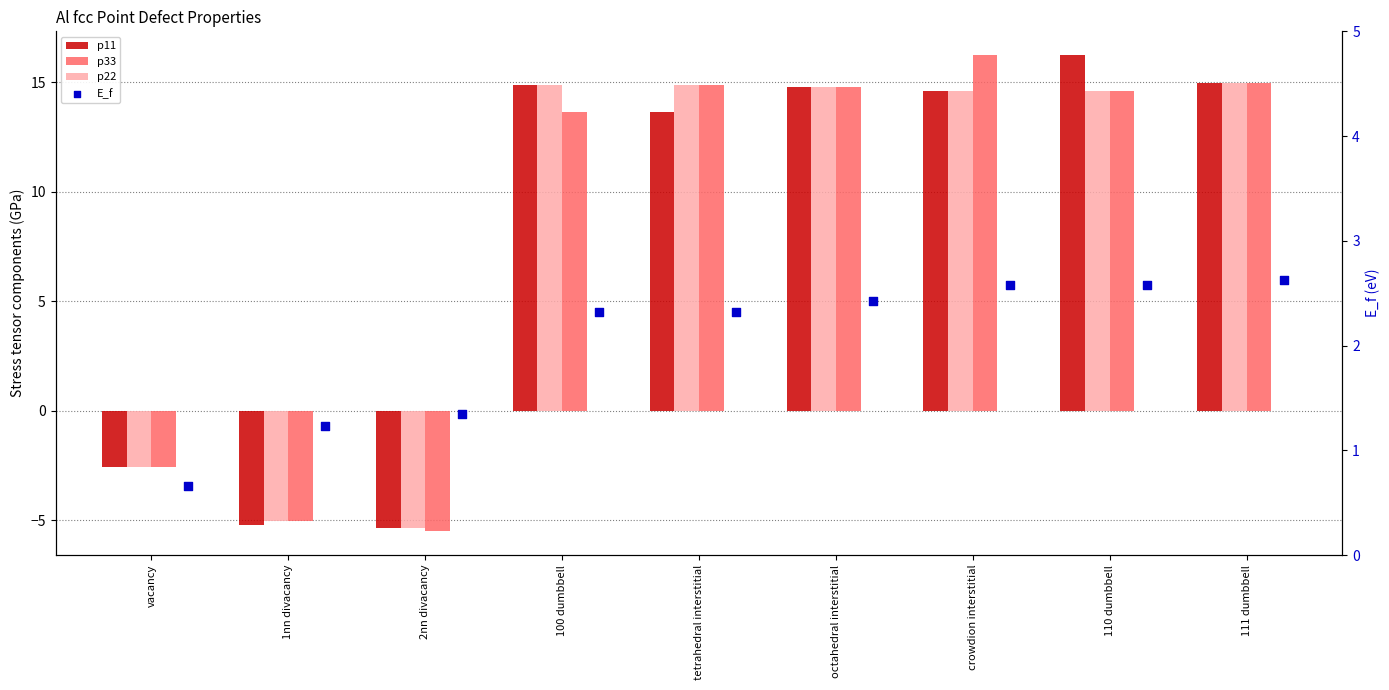

Which series contains the highest Y value?

p11